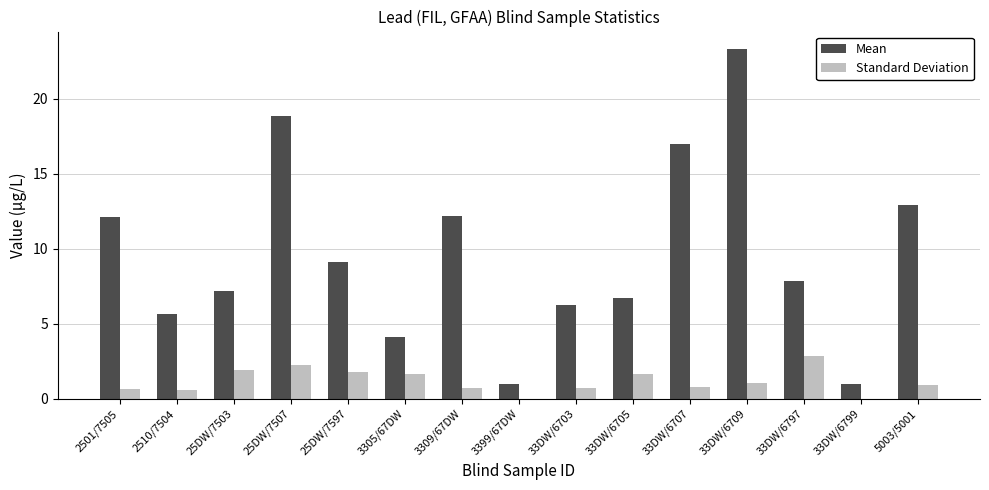

What is the total value across all series at 33DW/6709?

24.3